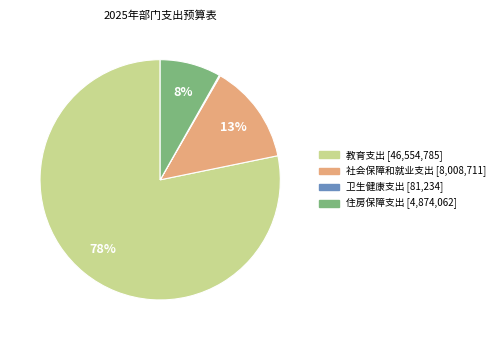

To the nearest percent, what is the average slice percentage?

25%